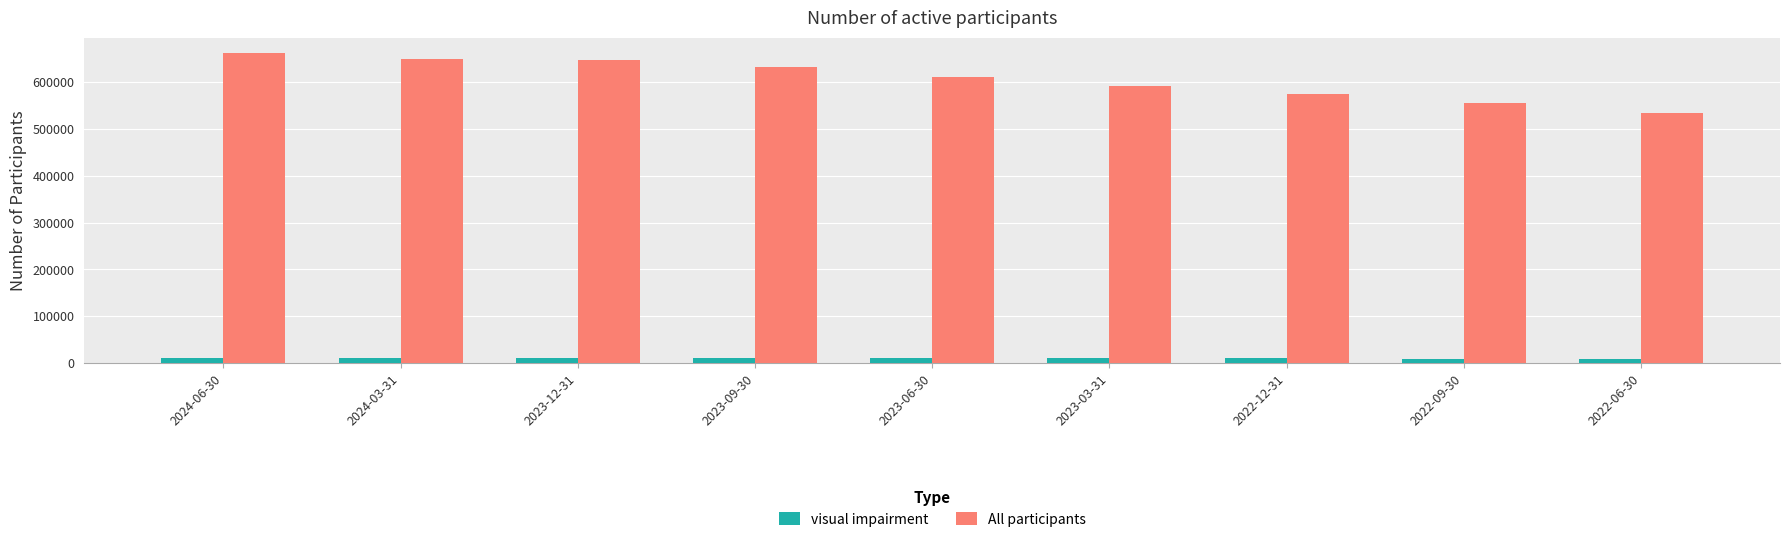

How many values in the All participants series are below 610502?

4